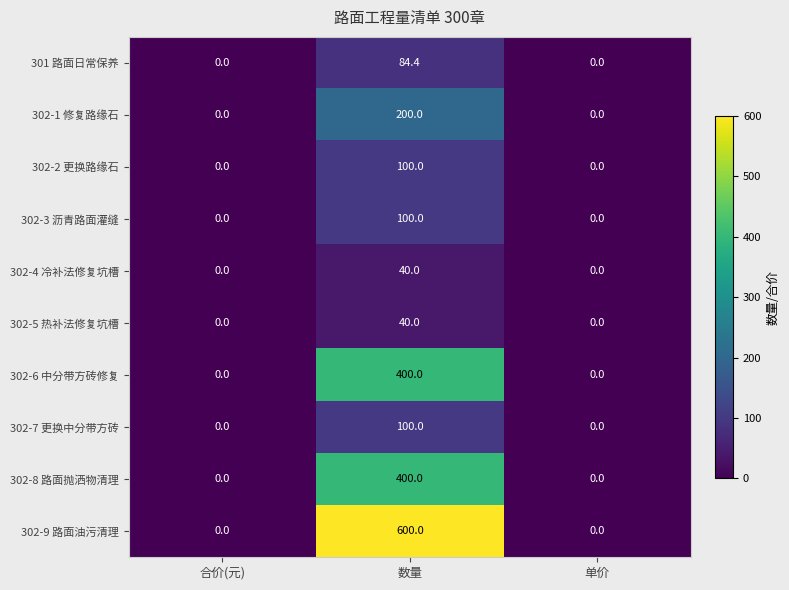

What is the maximum value shown in the chart?

600.0